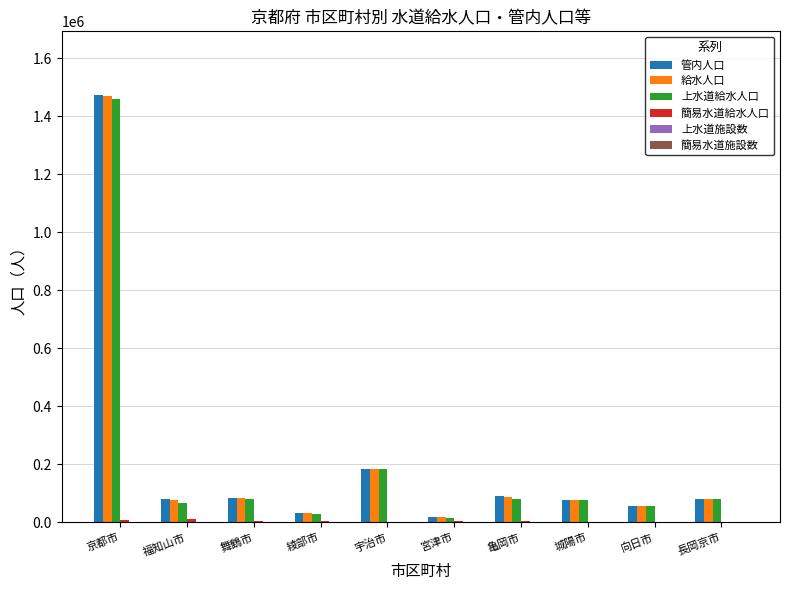

True or false: 管内人口 has a value of 122479 at 宇治市.

False